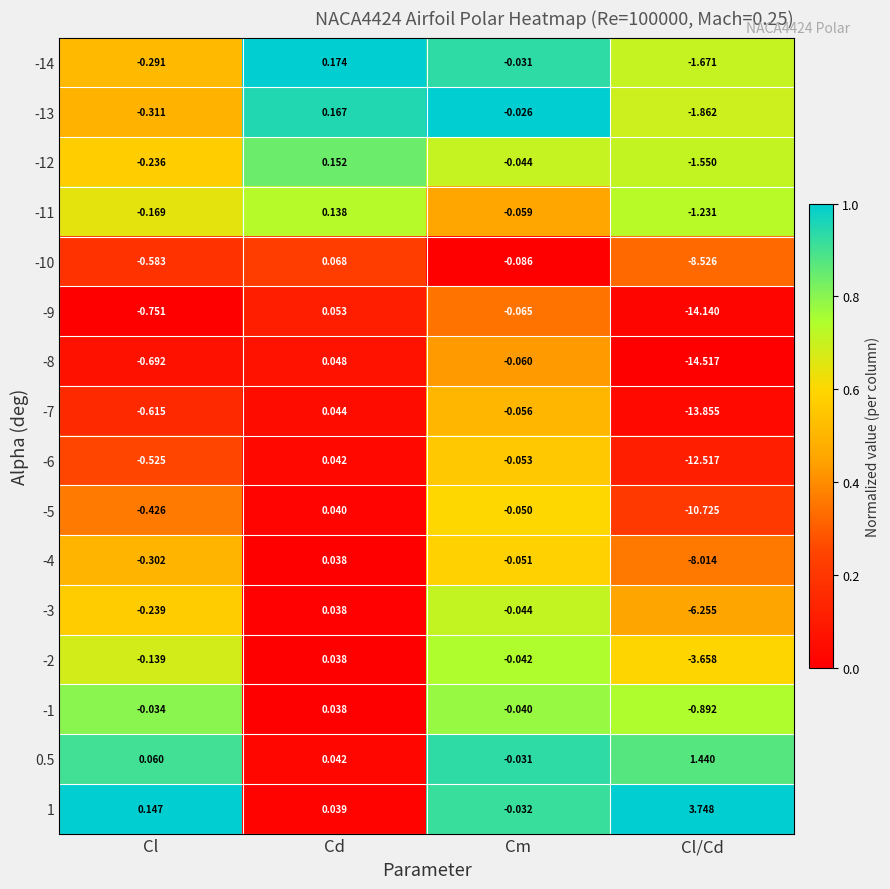

At how many categories does at least one series exceed 0?

3